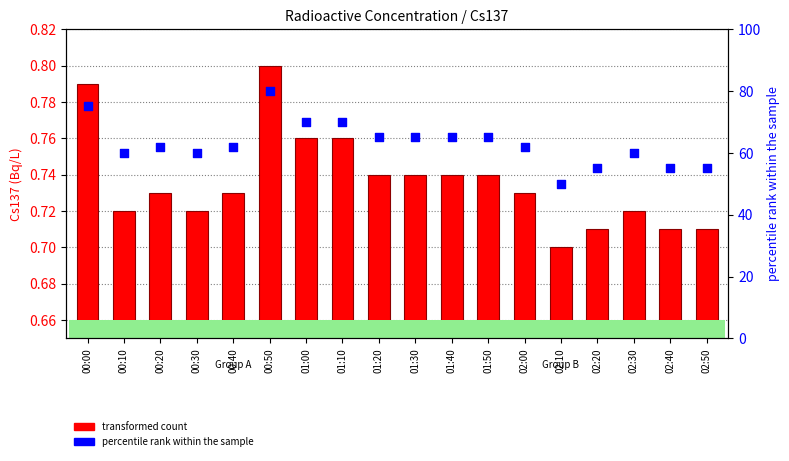

Is the value of transformed count at 01:10 greater than the value of percentile rank within the sample at 02:30?

No